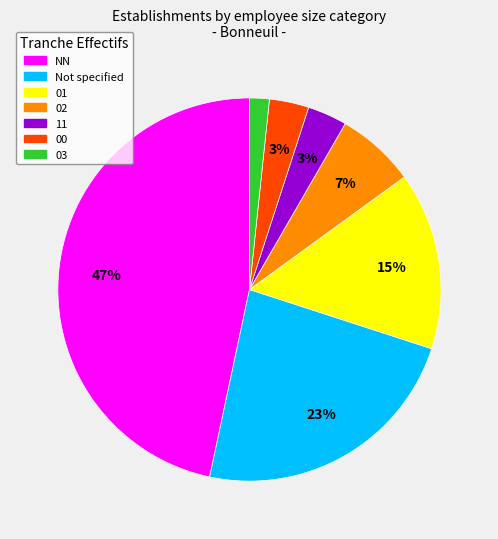

Does any single category account for the majority?

No